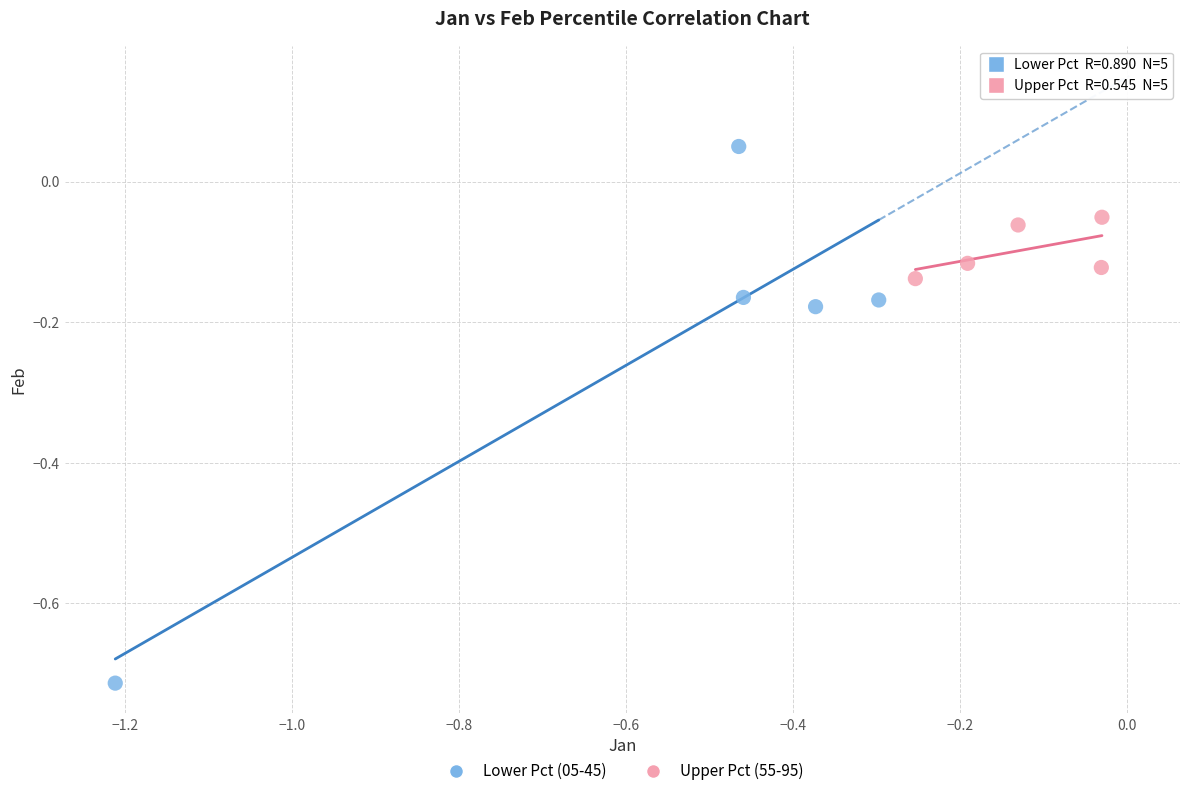

Which series reaches the maximum Y coordinate?

Lower Pct (05-45)